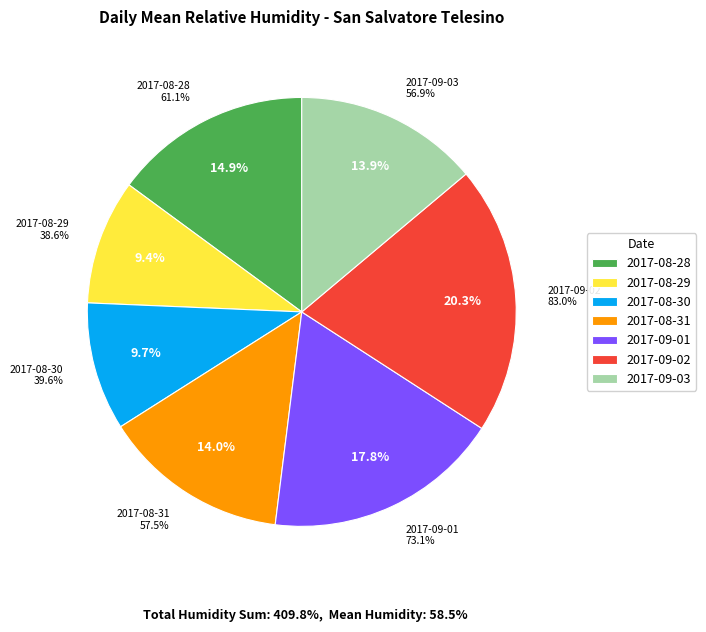

Which category has the biggest portion of the pie?

2017-09-02